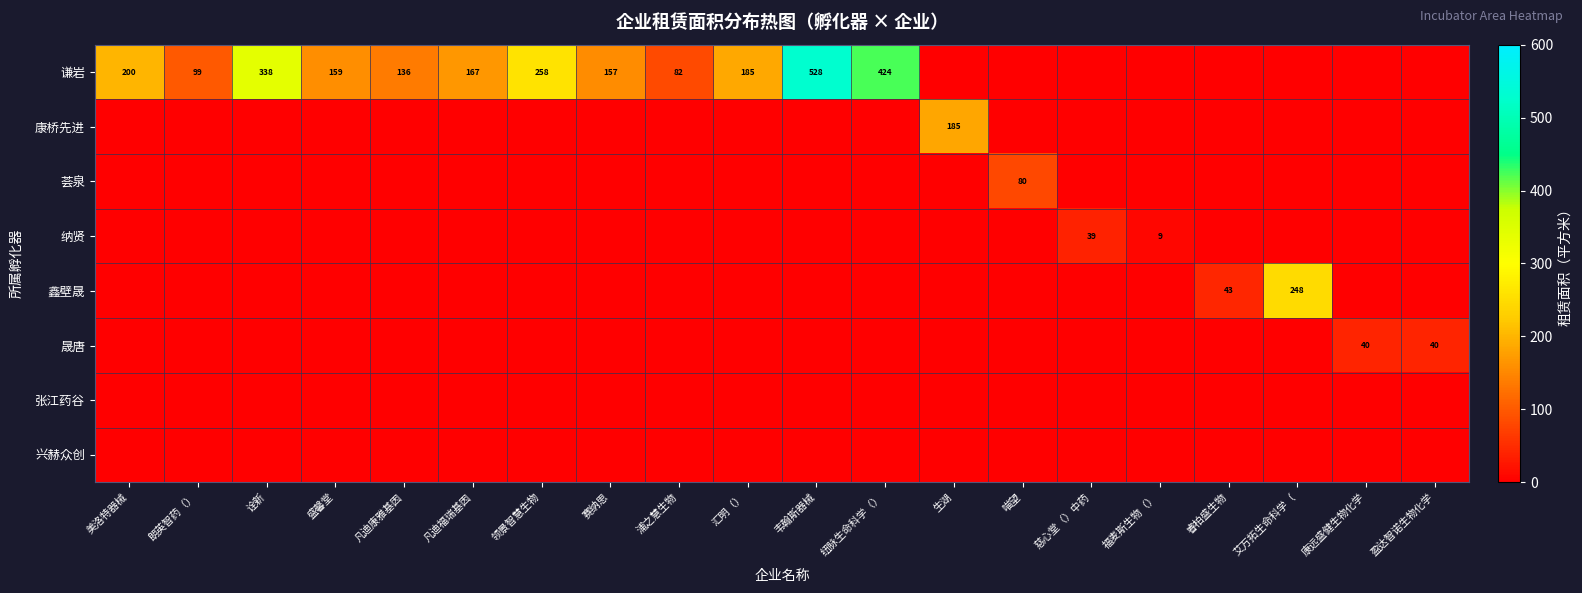

What is the sum of the 谦岩 values at 韦翰斯器械 and 汇明（）?

713